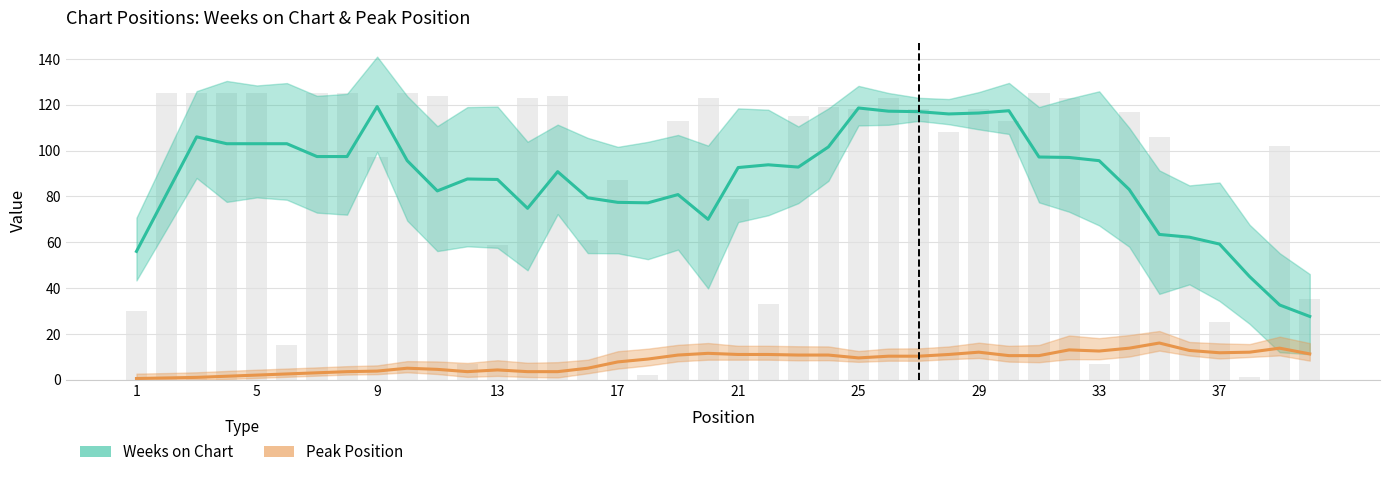

Reading left to right, list all the values displayed in this chart.

Weeks on Chart: 56.0	81.0	106.0	103.0	103.0	103.0	97.4	97.4	119.2	95.6	82.4	87.6	87.4	74.8	90.8	79.4	77.4	77.2	80.8	70.0	92.6	93.8	92.8	101.6	118.6	117.2	117.0	116.0	116.4	117.4	97.2	97.0	95.6	83.0	63.4	62.2	59.2	45.0	32.6	27.6
Peak Position: 0.5	0.8	1.0	1.5	2.0	2.5	3.0	3.5	3.8	5.0	4.5	3.5	4.2	3.5	3.5	5.0	7.8	9.0	10.8	11.5	11.0	11.0	10.8	10.8	9.5	10.2	10.2	11.0	12.0	10.5	10.5	13.0	12.5	13.8	16.0	12.8	11.8	12.0	13.8	11.2